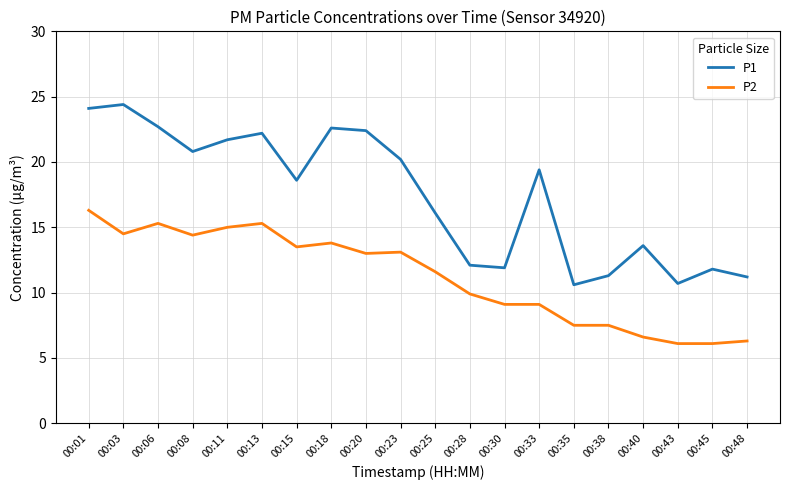

True or false: P2 has a value of 13.8 at 00:18.

True